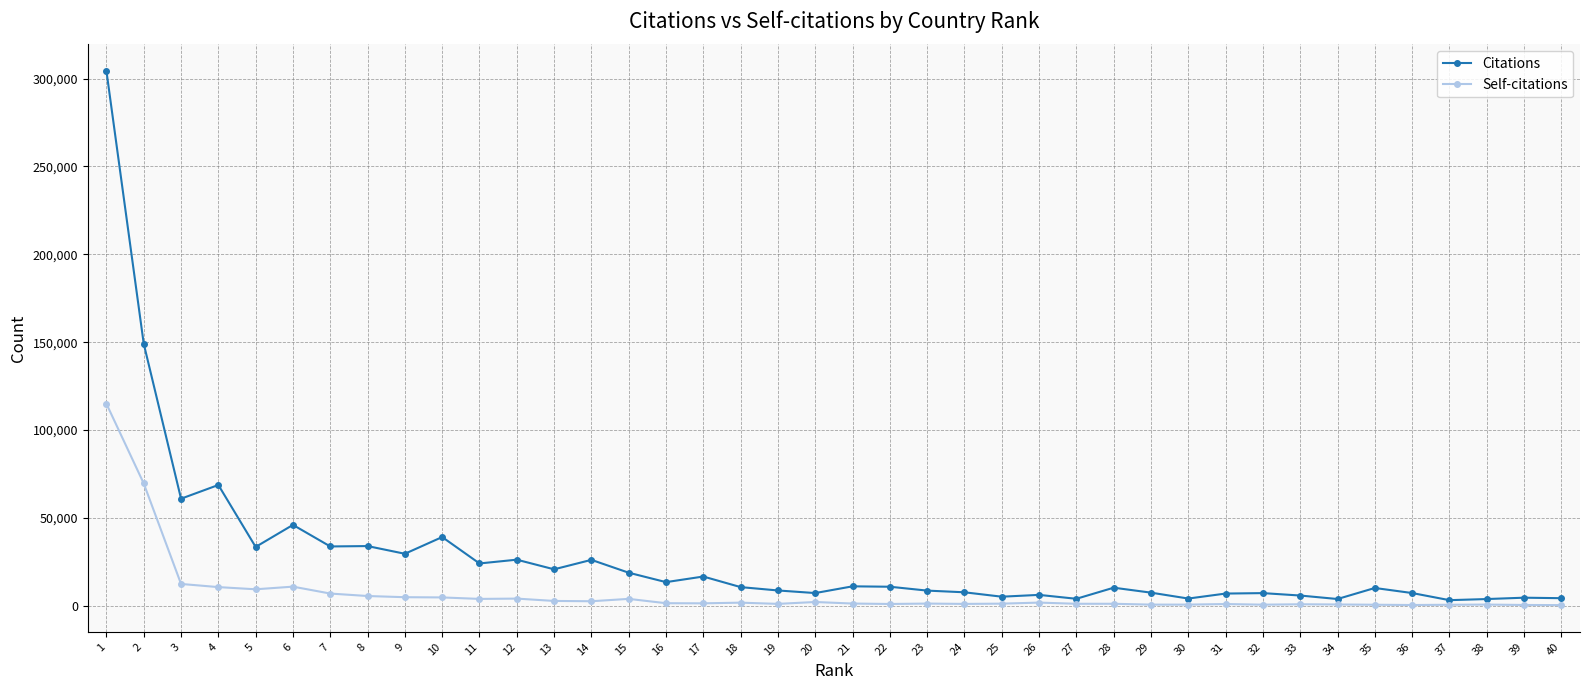

Which series has the largest total across all categories?

Citations